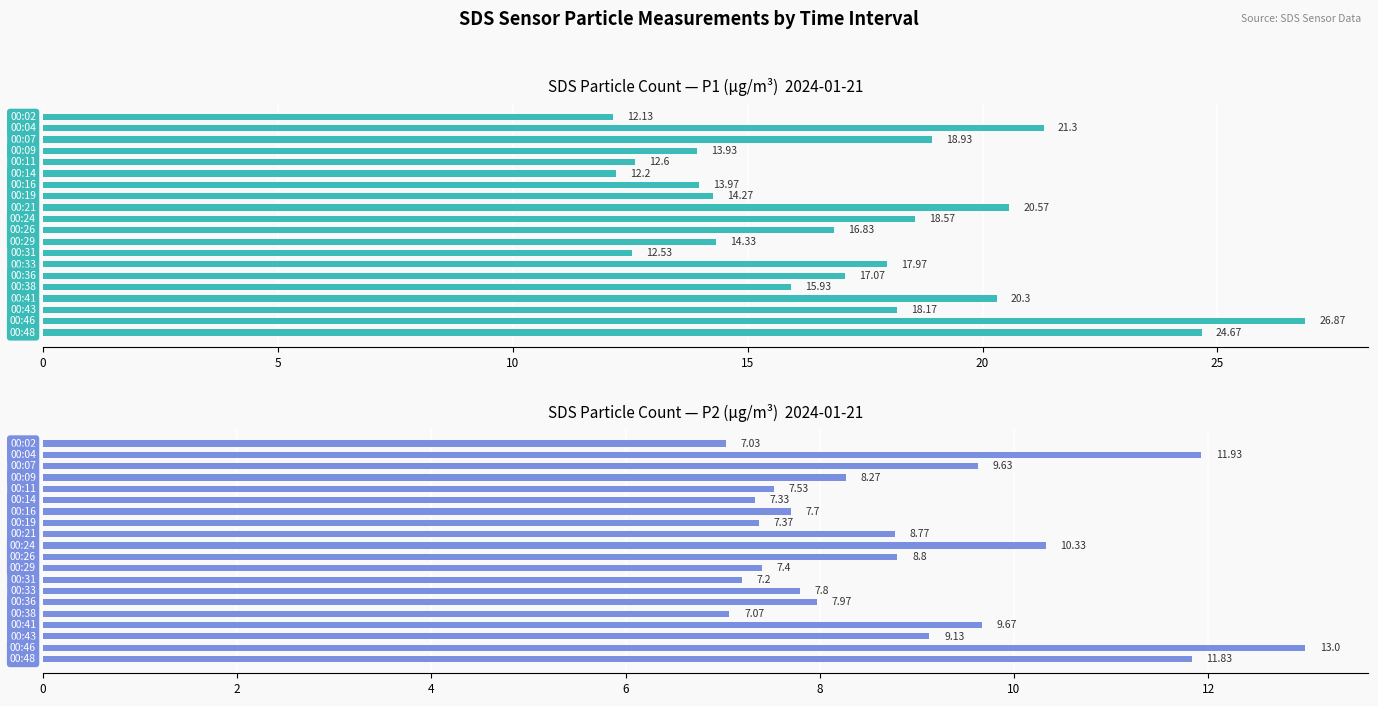

The SDS_P2 series shows 15.4 at 10. True or false?

False